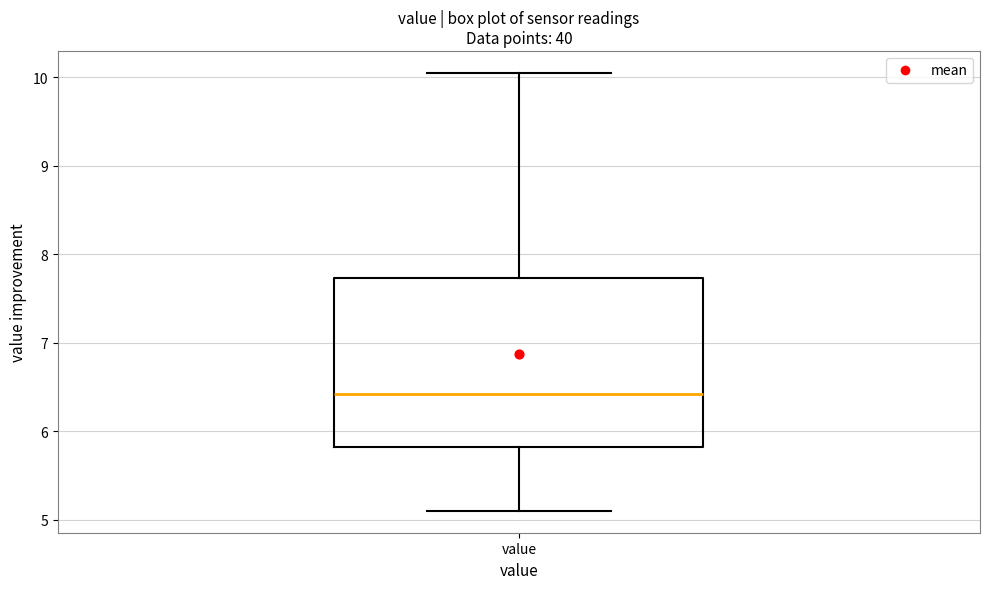

Where is the lower edge of the box for value on the y-axis? The values are not printed on the chart, so give them approximately, as read against the axis.

5.8